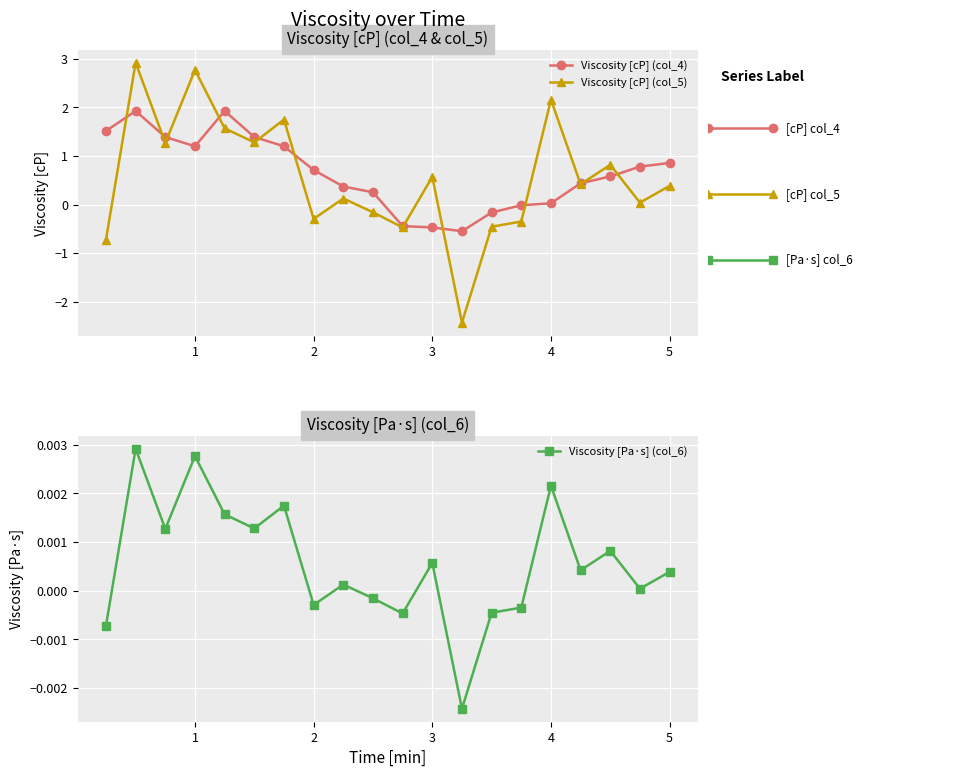

Reading left to right, list all the values displayed in this chart.

Viscosity [cP] (col_4): 0=1.5	1=1.9	2=1.4	3=1.2	4=1.9	5=1.4	6=1.2	7=0.7	8=0.4	9=0.3	10=-0.4	11=-0.5	12=-0.5	13=-0.2	14=-0.0	15=0.0	16=0.4	17=0.6	18=0.8	19=0.9
Viscosity [cP] (col_5): 0=-0.7	1=2.9	2=1.3	3=2.8	4=1.6	5=1.3	6=1.8	7=-0.3	8=0.1	9=-0.2	10=-0.5	11=0.6	12=-2.4	13=-0.5	14=-0.3	15=2.2	16=0.4	17=0.8	18=0.0	19=0.4
Viscosity [Pa·s] (col_6): 0=-0.0	1=0.0	2=0.0	3=0.0	4=0.0	5=0.0	6=0.0	7=-0.0	8=0.0	9=-0.0	10=-0.0	11=0.0	12=-0.0	13=-0.0	14=-0.0	15=0.0	16=0.0	17=0.0	18=0.0	19=0.0